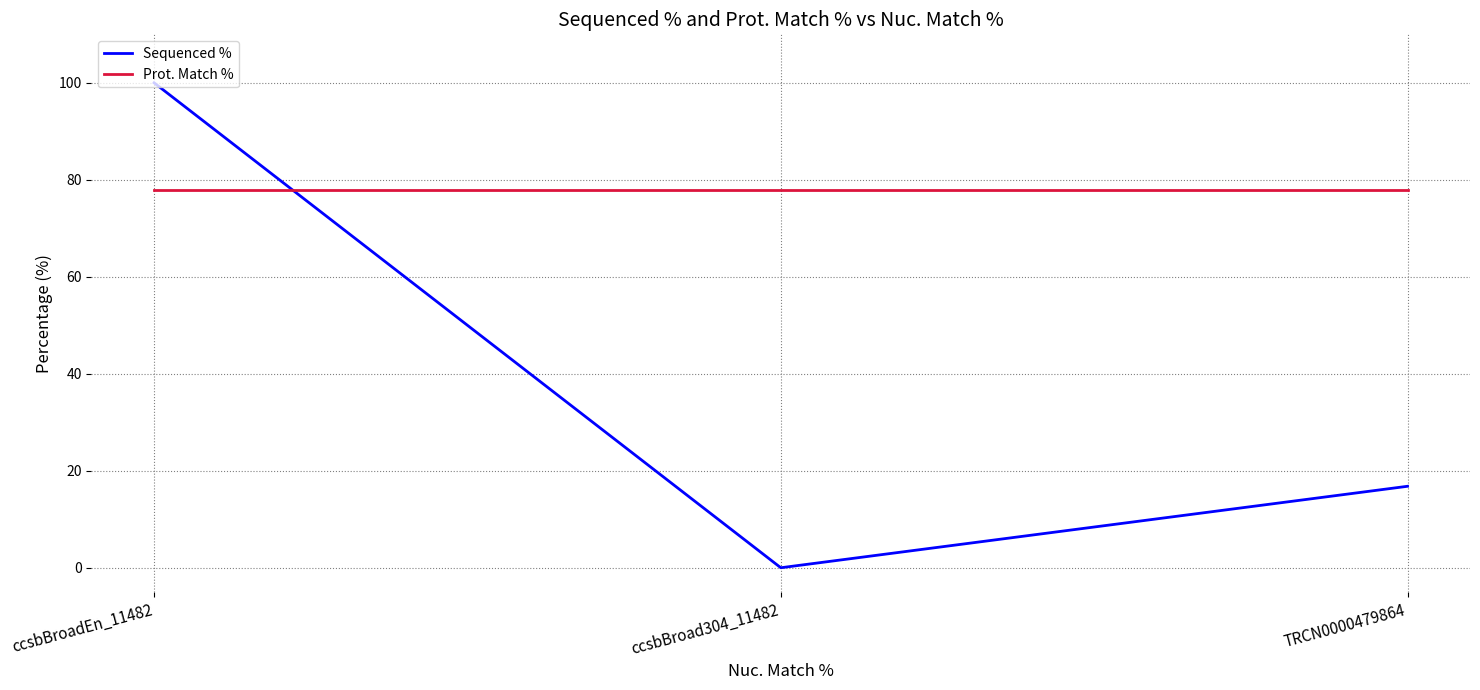

What is the sum of all Prot. Match % values?

233.4